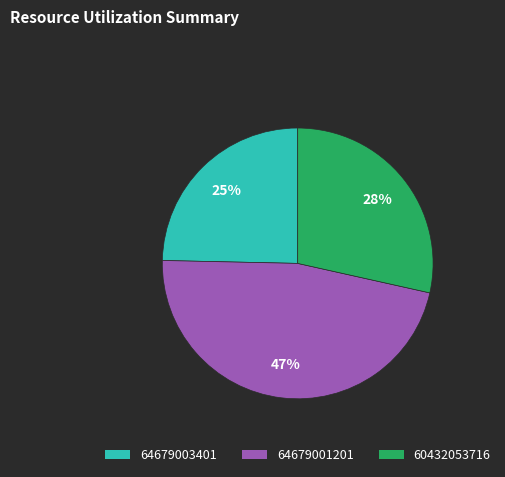

Count the number of slices in the pie.

3